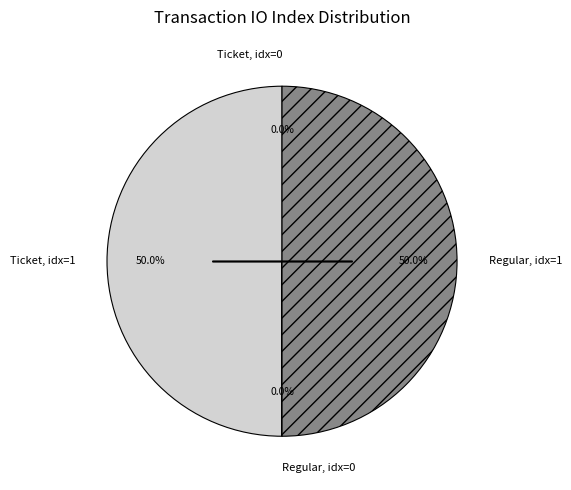

What percentage do Regular, idx=1 and Ticket, idx=1 together represent?

100.0%